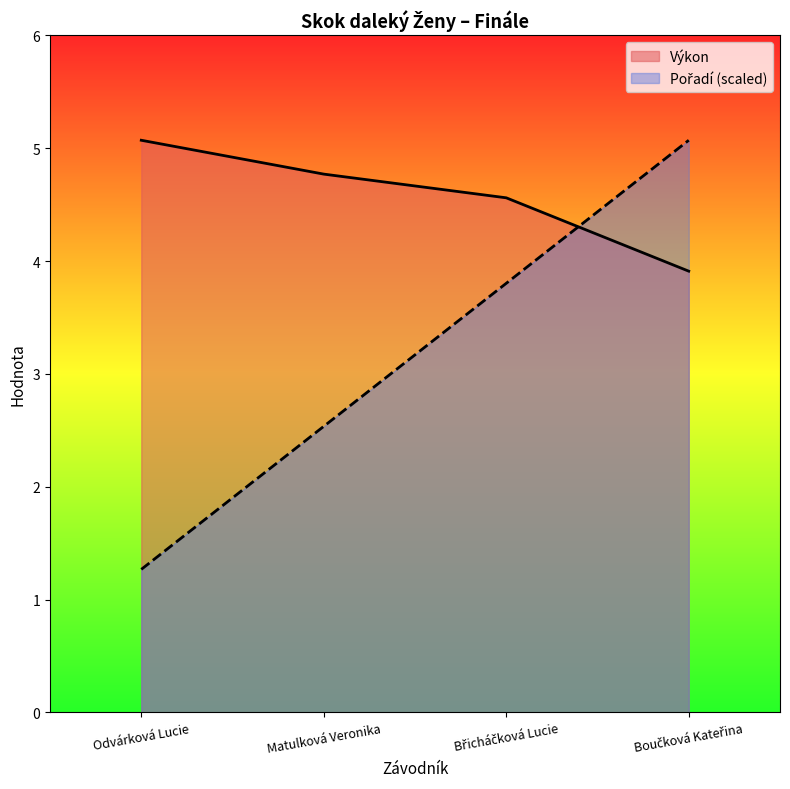

What is the label of the 1st point from the left?

Odvárková Lucie